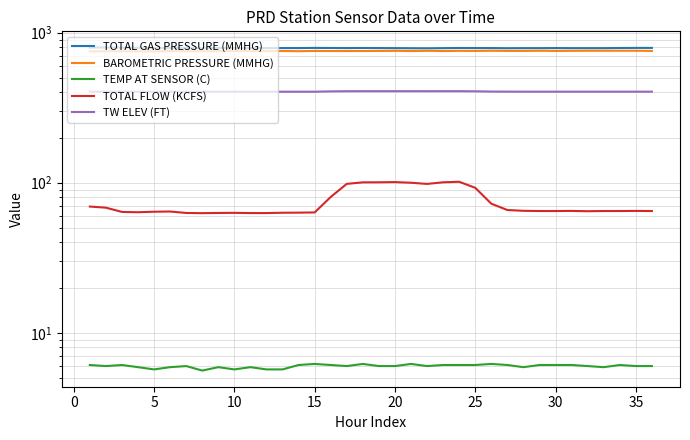

List the series in order of their peak value, highest first.

TOTAL GAS PRESSURE (MMHG), BAROMETRIC PRESSURE (MMHG), TW ELEV (FT), TOTAL FLOW (KCFS), TEMP AT SENSOR (C)